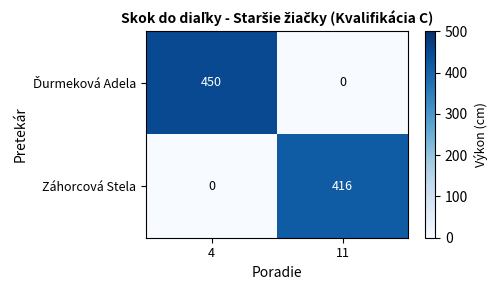

At which category is the sum across all series the highest?

4